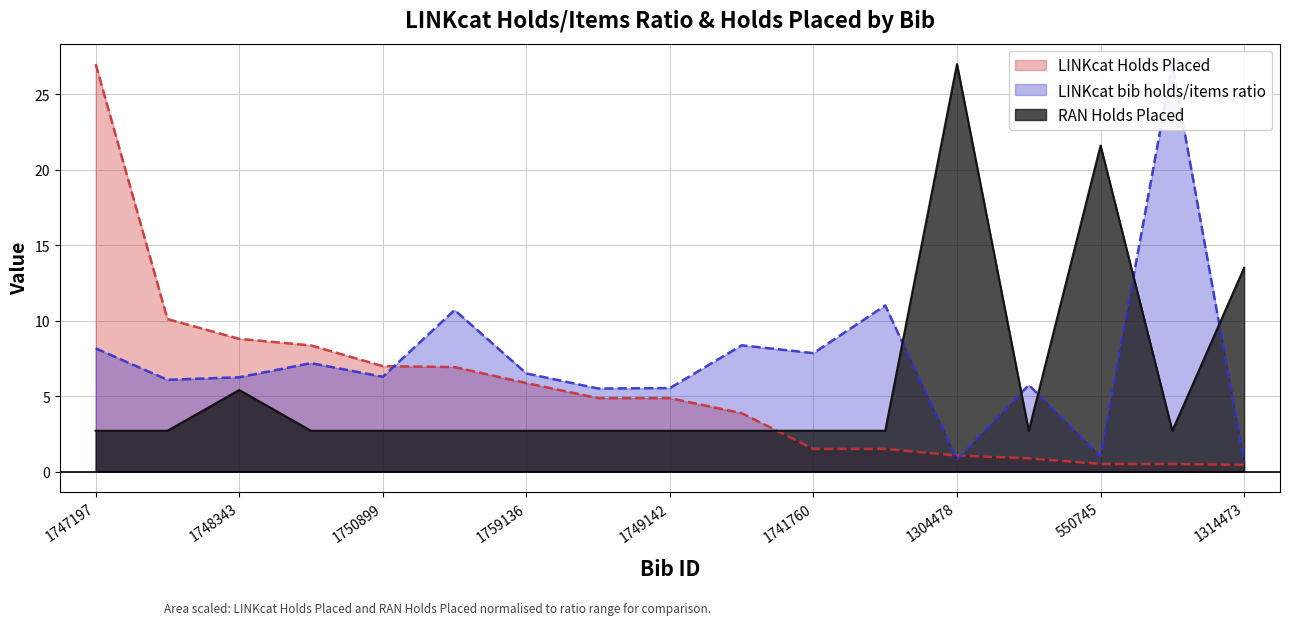

Reading right to left, what are all the values shown in this chart?

LINKcat bib holds/items ratio: 1314473=0.6	1732829=27.0	550745=1.0	1753160=5.7	1304478=0.8	1760166=11.0	1741760=7.8	1748353=8.4	1749142=5.5	1751497=5.5	1759136=6.5	1758952=10.7	1750899=6.3	1747190=7.2	1748343=6.2	1305196=6.1	1747197=8.2
LINKcat Holds Placed: 1314473=0.4	1732829=0.5	550745=0.5	1753160=0.9	1304478=1.1	1760166=1.5	1741760=1.5	1748353=3.9	1749142=4.9	1751497=4.9	1759136=5.9	1758952=6.9	1750899=7.0	1747190=8.4	1748343=8.8	1305196=10.1	1747197=27.0
RAN Holds Placed: 1314473=13.5	1732829=2.7	550745=21.6	1753160=2.7	1304478=27.0	1760166=2.7	1741760=2.7	1748353=2.7	1749142=2.7	1751497=2.7	1759136=2.7	1758952=2.7	1750899=2.7	1747190=2.7	1748343=5.4	1305196=2.7	1747197=2.7